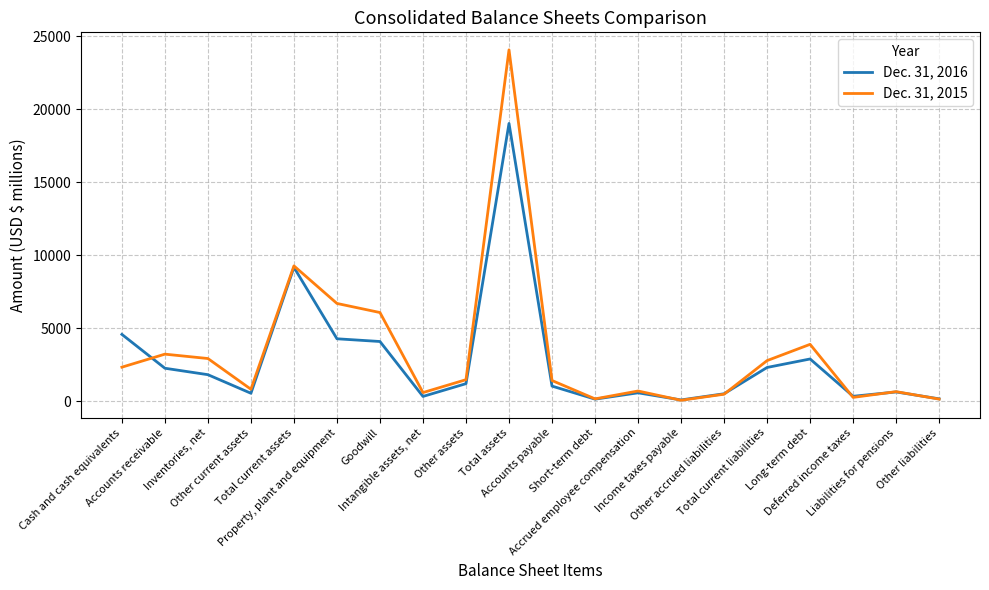

What are all the series names shown in the legend?

Dec. 31, 2016, Dec. 31, 2015